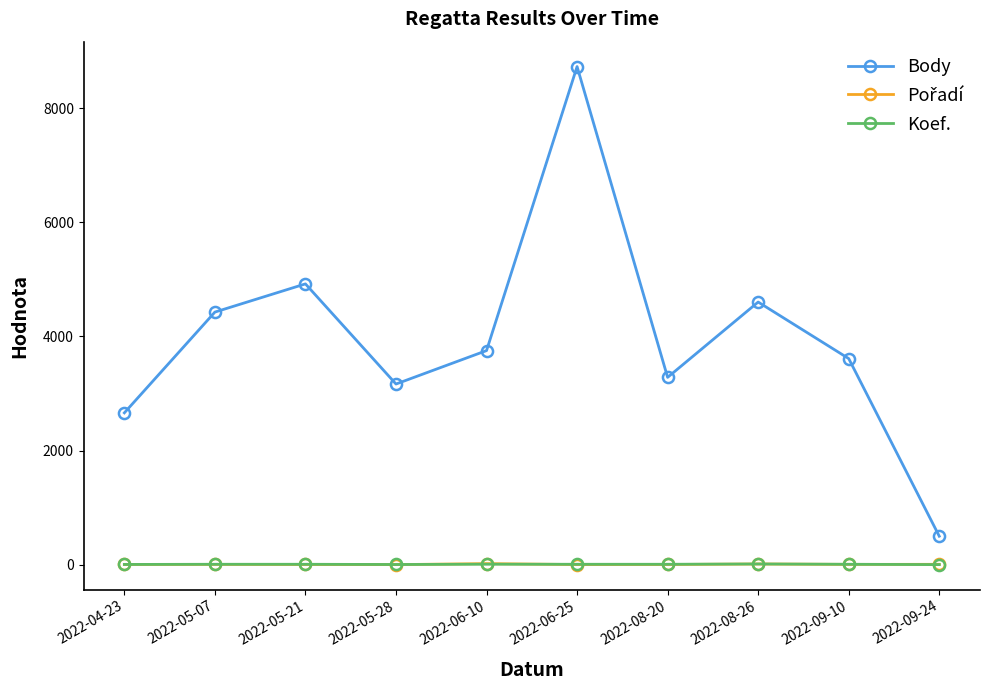

What position from the right is 2022-09-10?

2